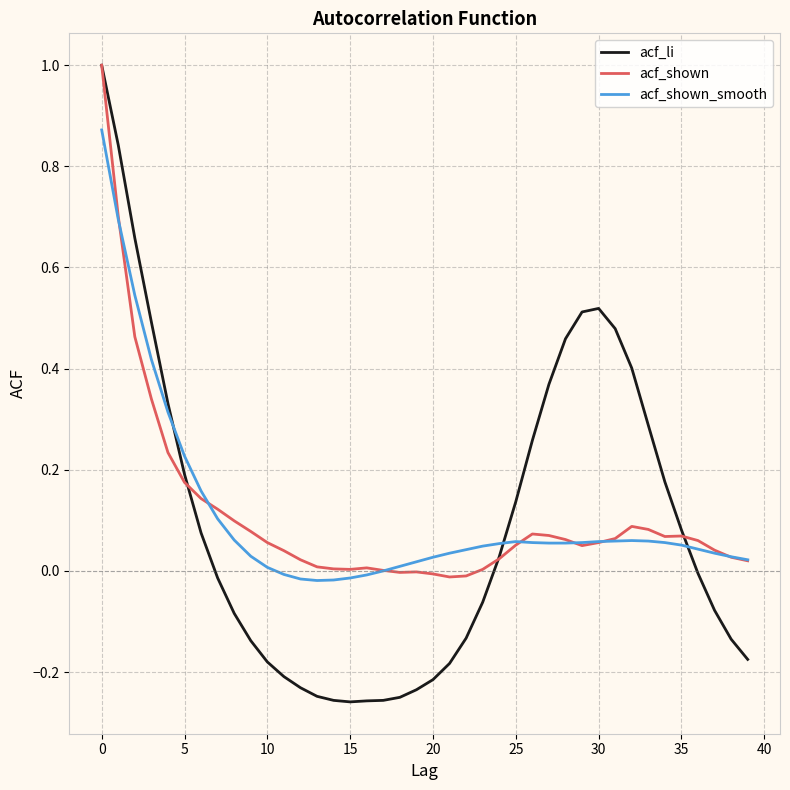

What is the highest value of the acf_shown series?

1.0